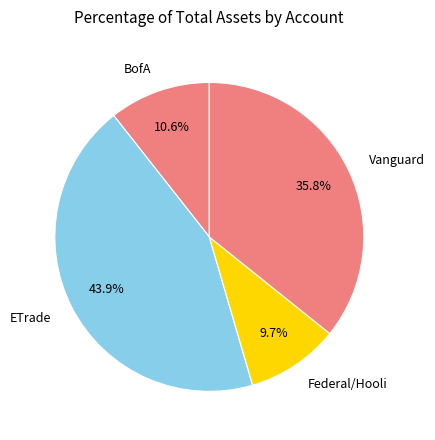

Rank the categories by value from highest to lowest.

ETrade, Vanguard, BofA, Federal/Hooli